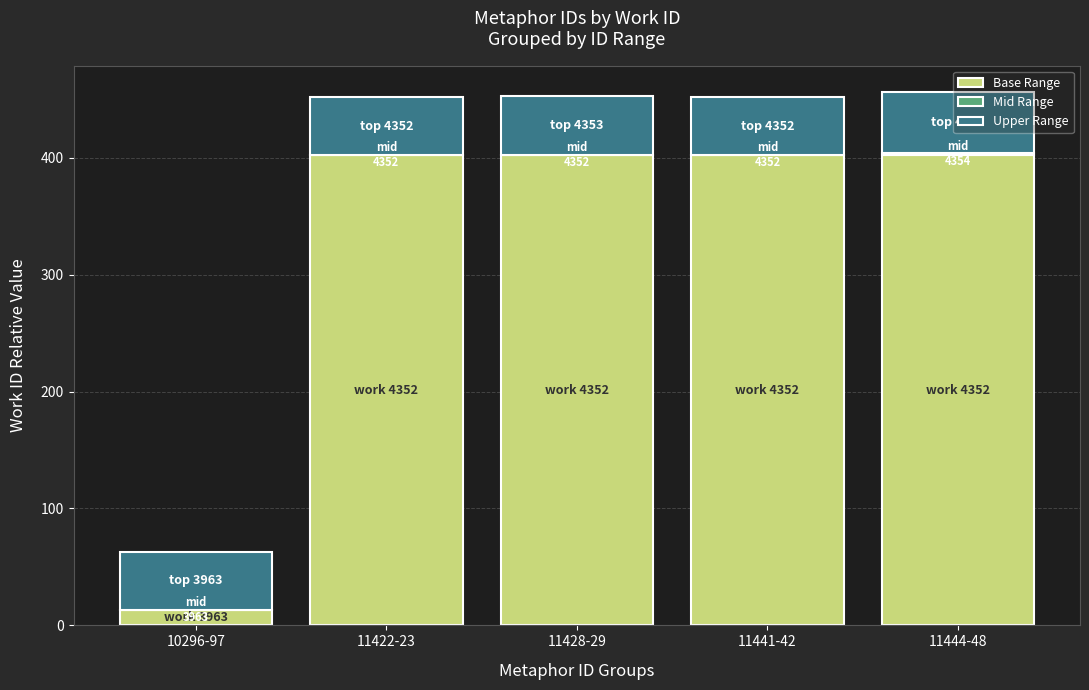

What is the total value across all series at 11441-42?

452.0